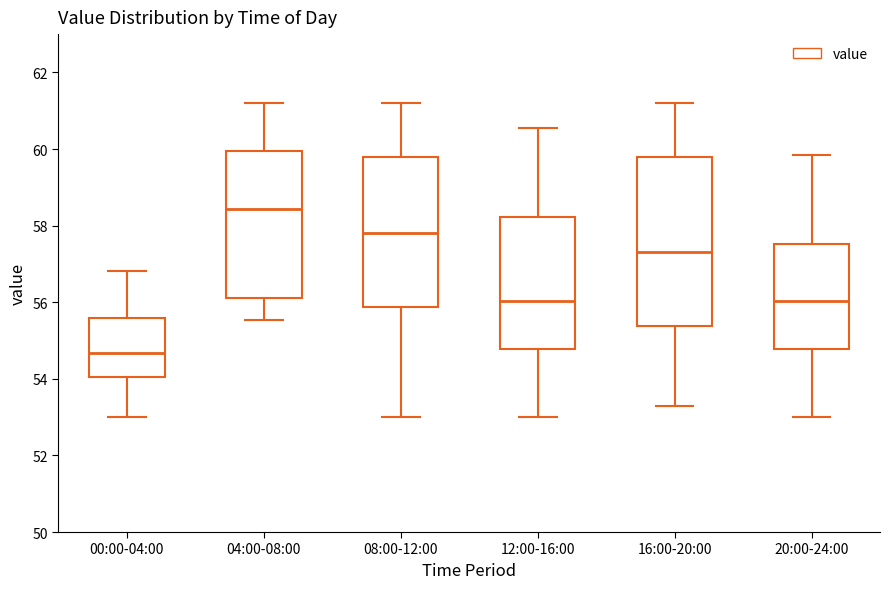

Which box is the tallest, from its lower edge to its upper edge?

16:00-20:00